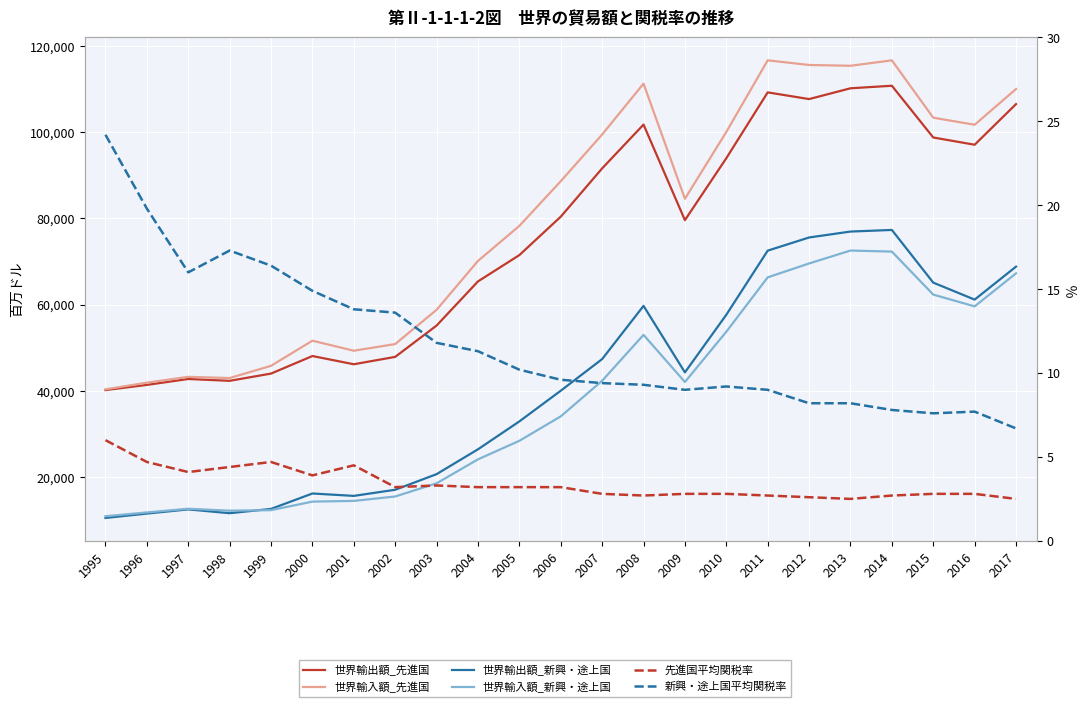

List the series in order of their peak value, highest first.

世界輸入額_先進国, 世界輸出額_先進国, 世界輸出額_新興・途上国, 世界輸入額_新興・途上国, 新興・途上国平均関税率, 先進国平均関税率